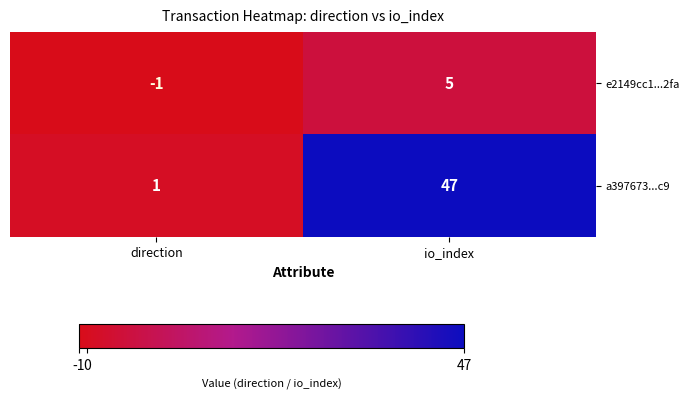

Reading left to right, extract all data points from this chart.

e2149cc1...2fa: -1	5
a397673...c9: 1	47